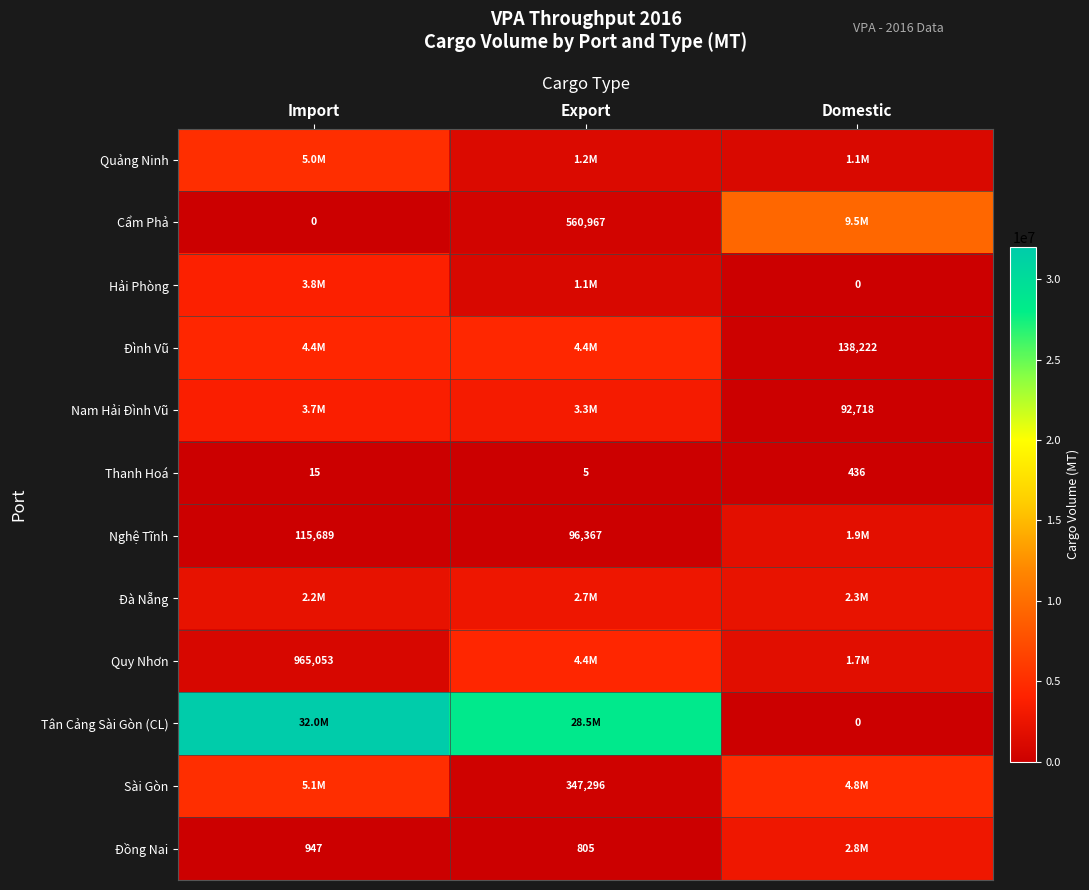

What is the difference between the highest and lowest values at Import?

32005635